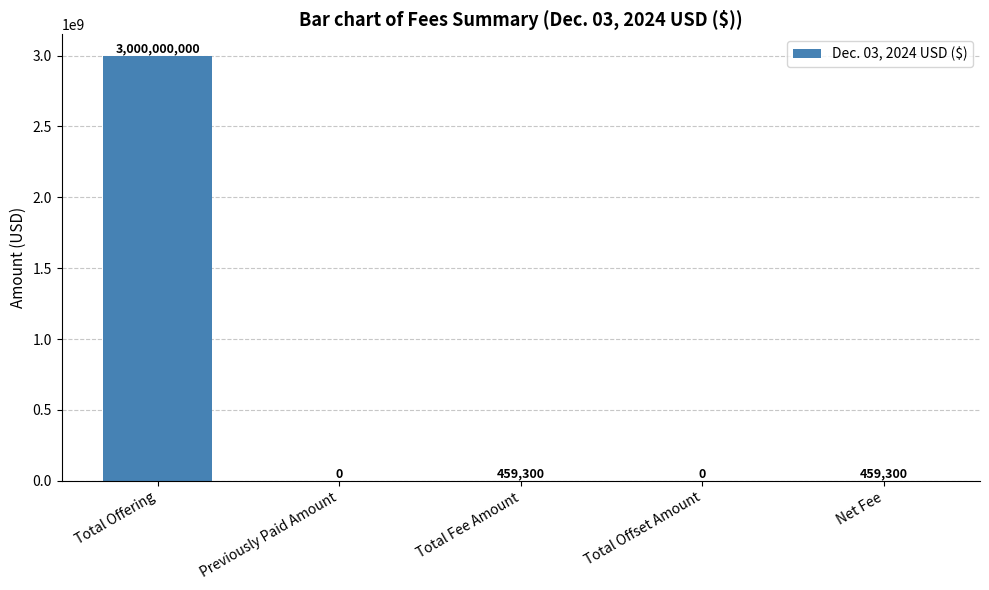

Is it true that the value at Total Offering is 3000000000?

True